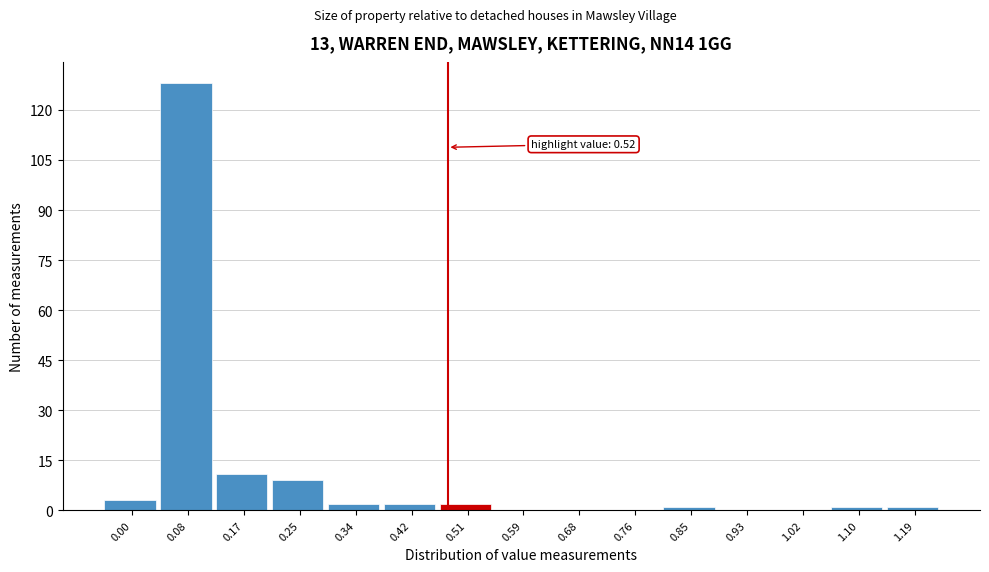

Reading right to left, list all the values displayed in this chart.

1.19=1	1.10=1	1.02=0	0.93=0	0.85=1	0.76=0	0.68=0	0.59=0	0.51=2	0.42=2	0.34=2	0.25=9	0.17=11	0.08=128	0.00=3